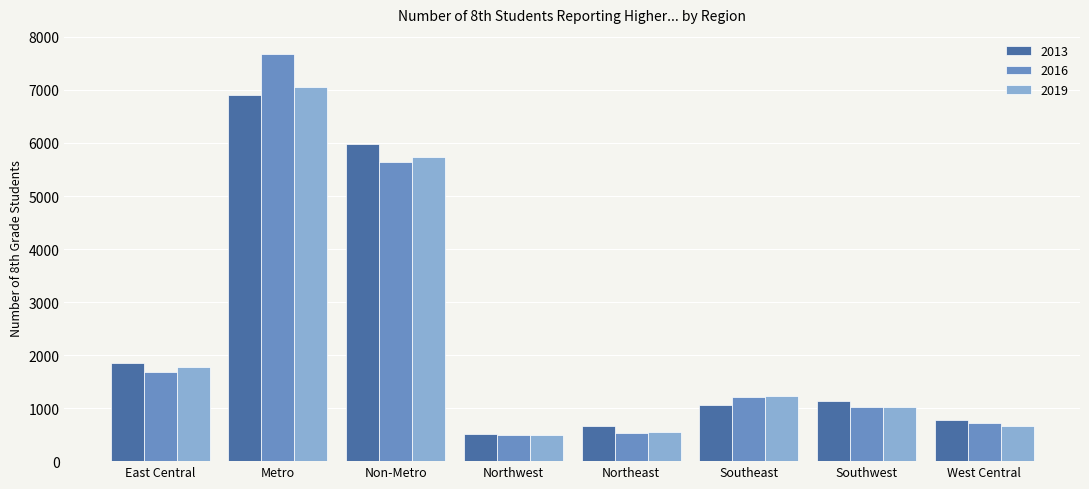

What is the difference between the maximum and minimum values in the 2016 series?

7184